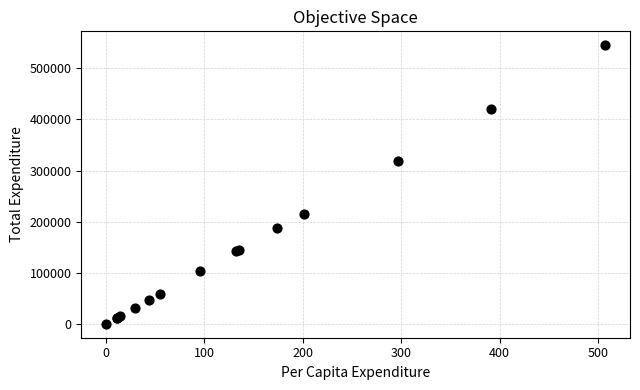

What Y value in the scatter plot is closest to 272843?

319503